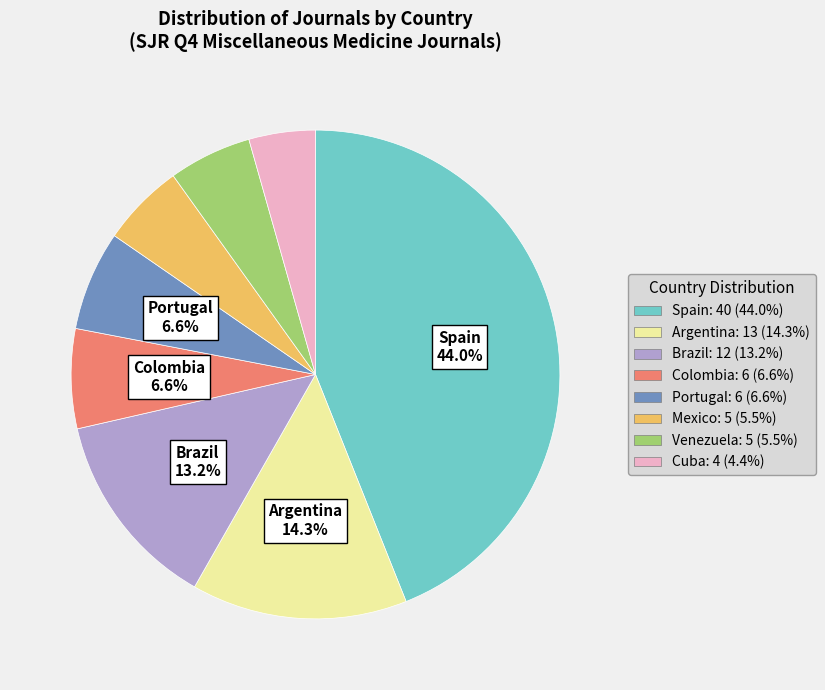

What percentage do Spain: 40 (44.0%) and Portugal: 6 (6.6%) together represent?

50.5%